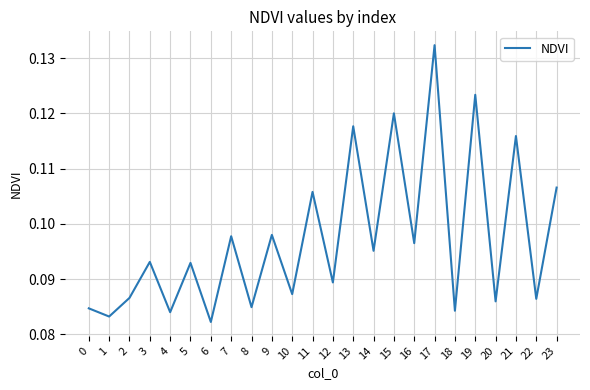

At which label is the value closest to 0?

6